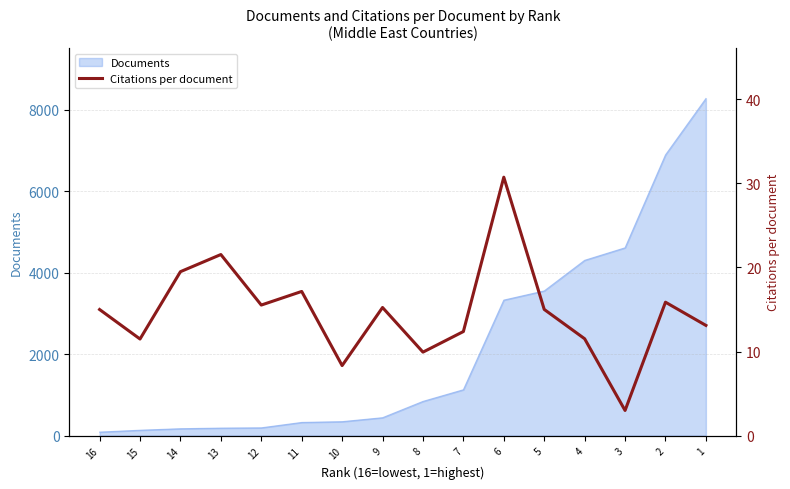

Reading left to right, what are all the values shown in this chart?

16=15.0	15=11.5	14=19.5	13=21.5	12=15.5	11=17.1	10=8.3	9=15.2	8=9.9	7=12.4	6=30.7	5=15.0	4=11.5	3=3.0	2=15.9	1=13.1